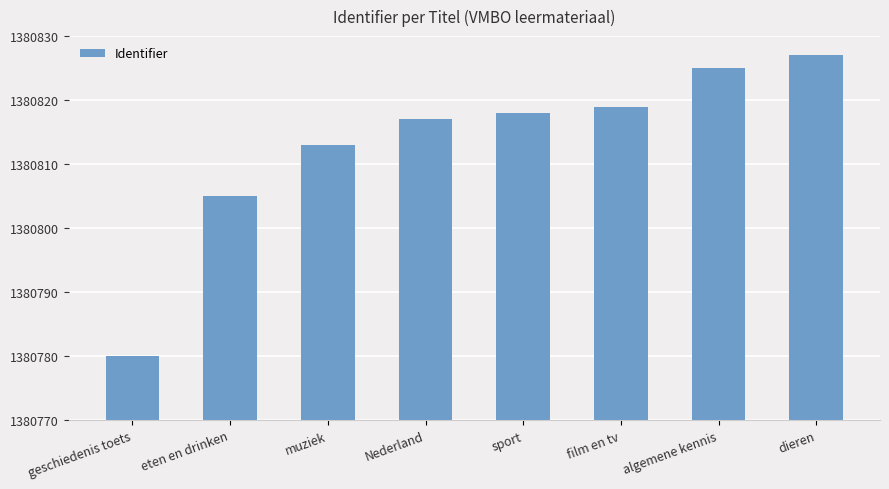

What is the change in value from eten en drinken to muziek?

+8